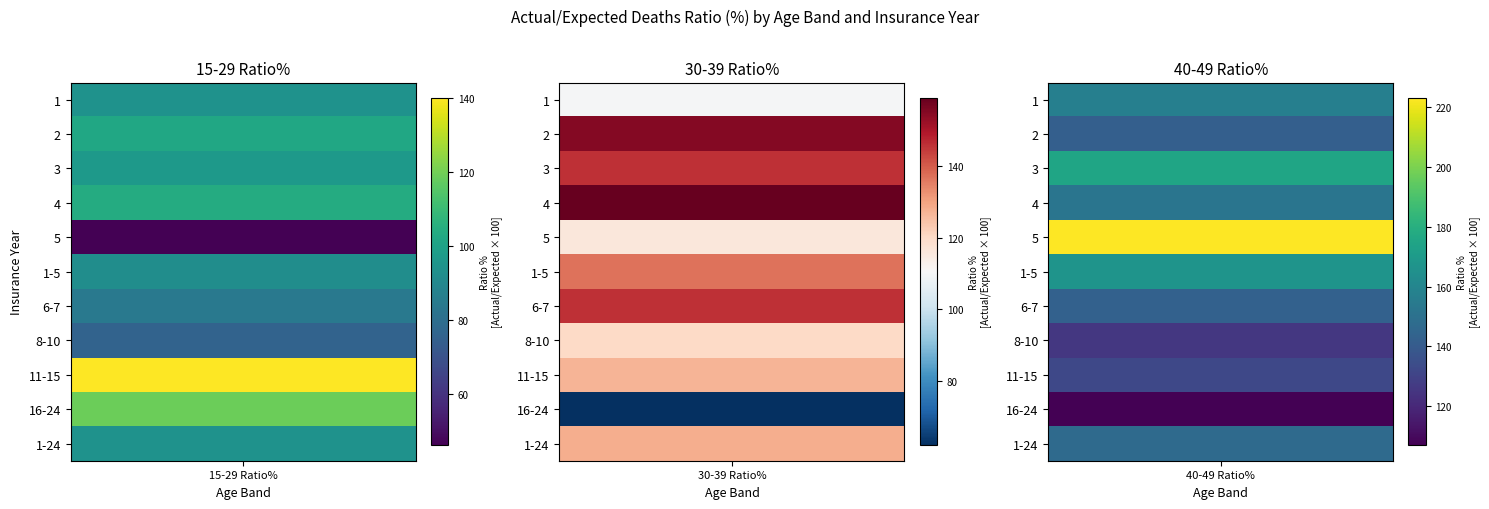

What is the minimum value shown in the chart?

46